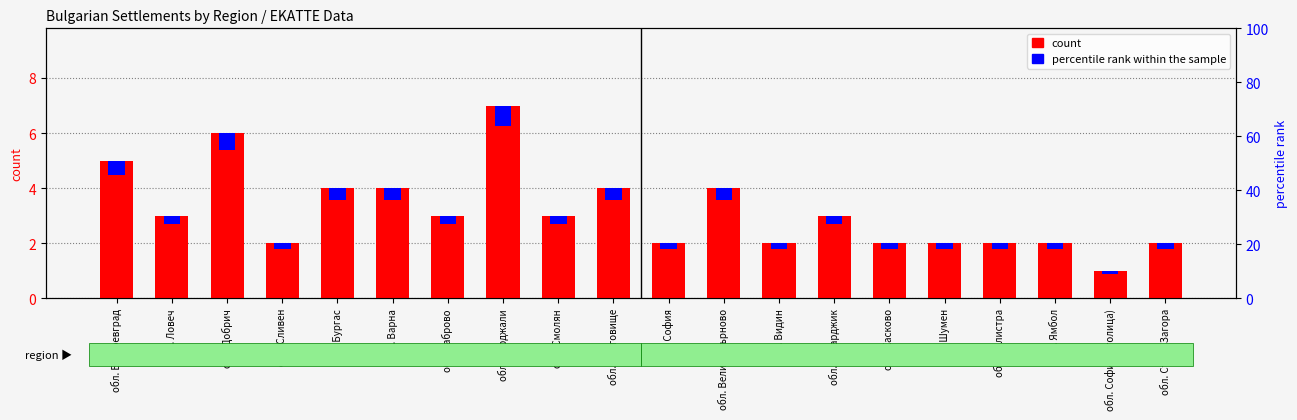

How many groups of bars are there?

20